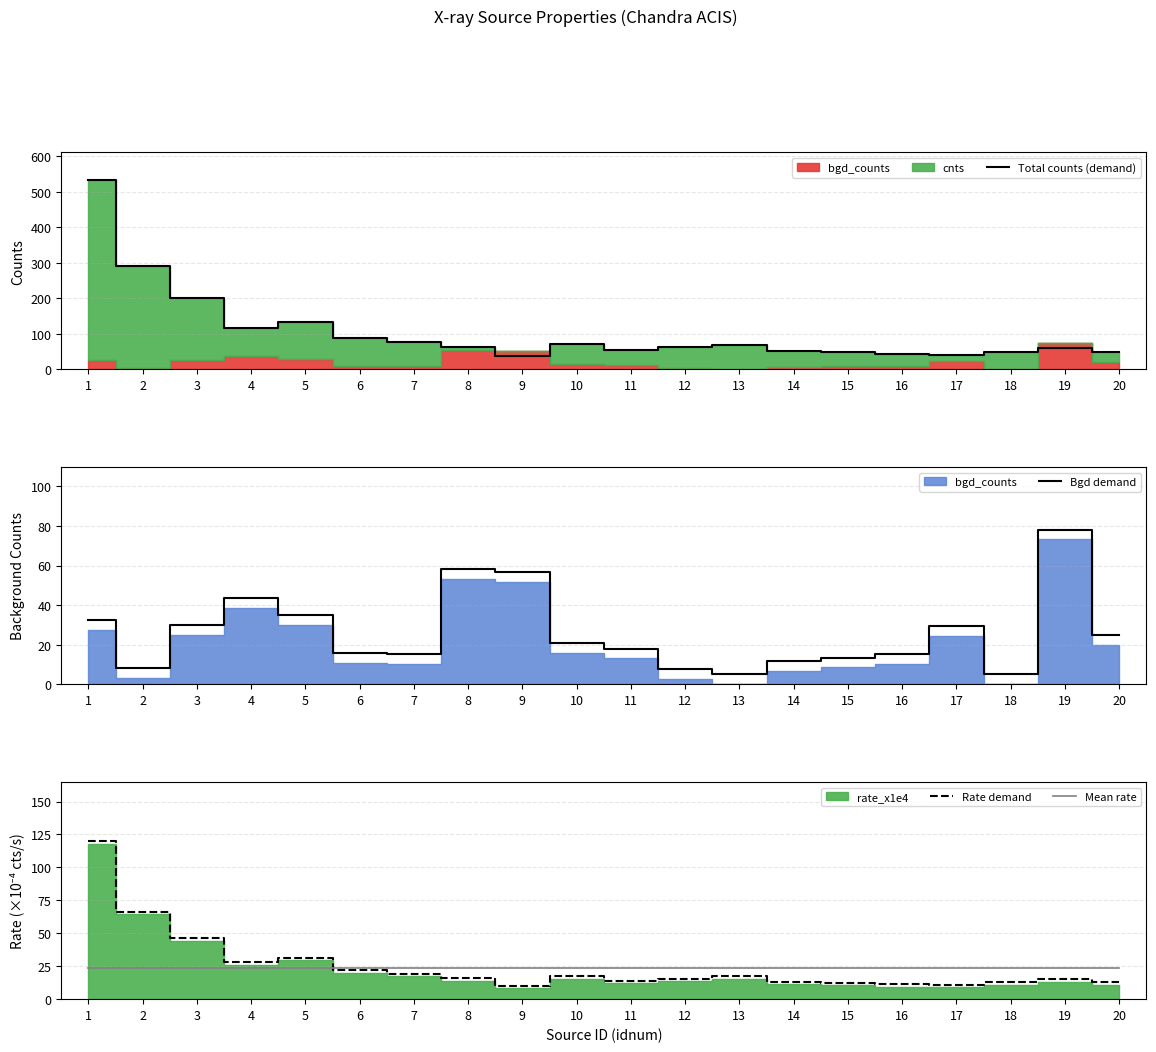

What is the difference between the maximum and minimum values in the Total counts (demand) series?

494.7